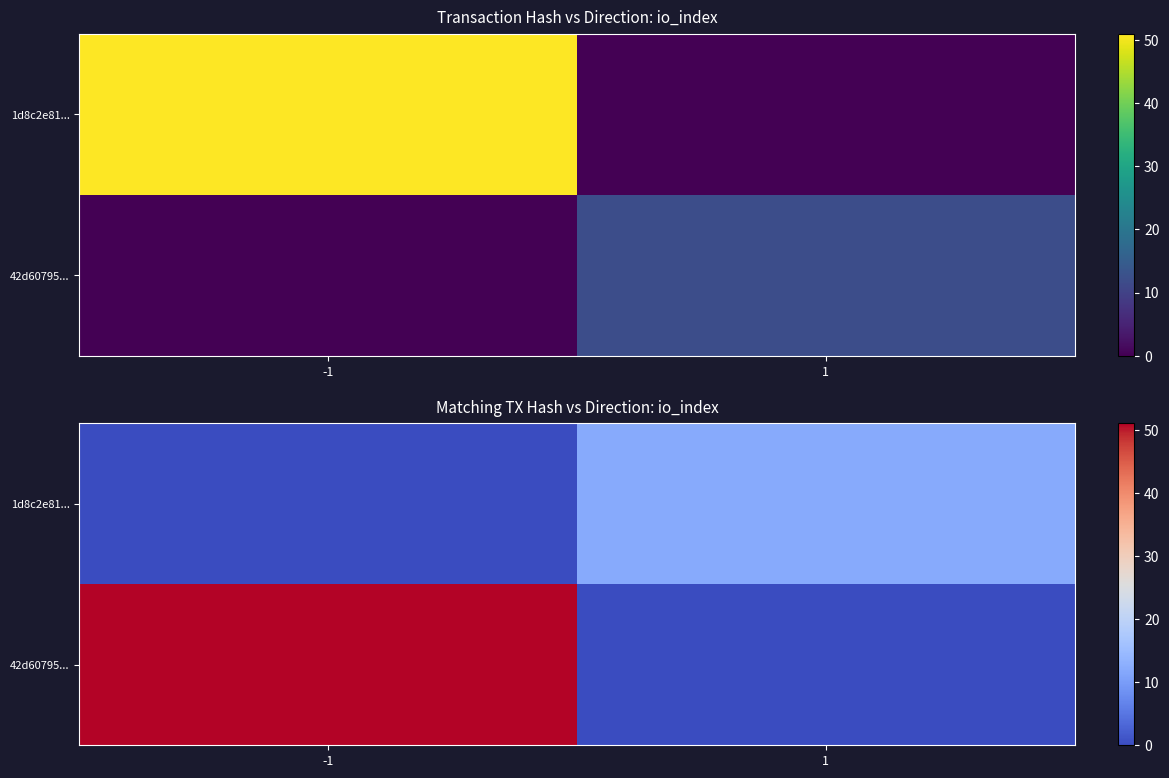

List the series in order of their peak value, highest first.

42d60795..., 1d8c2e81...